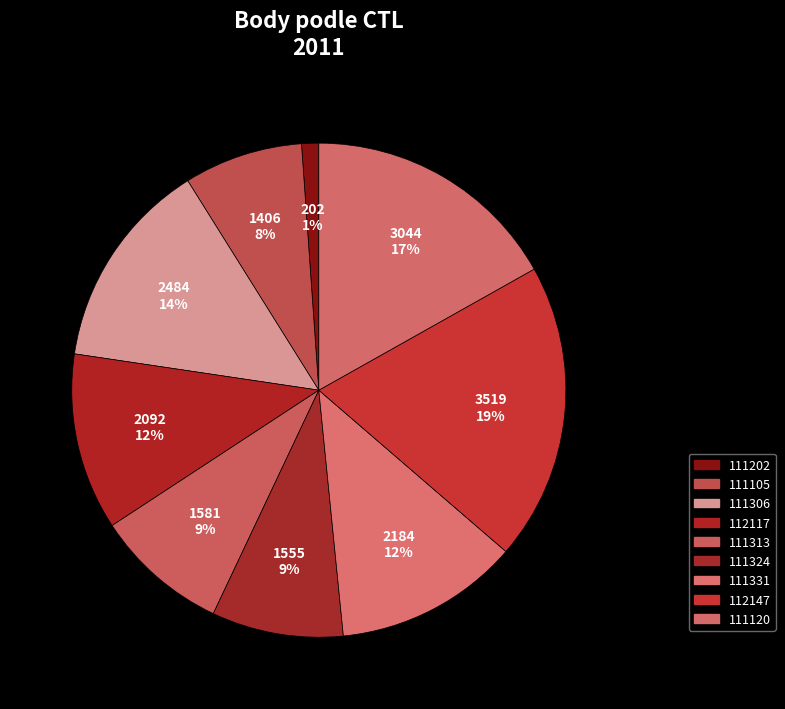

Which has a higher value, 111331 or 111306?

111306